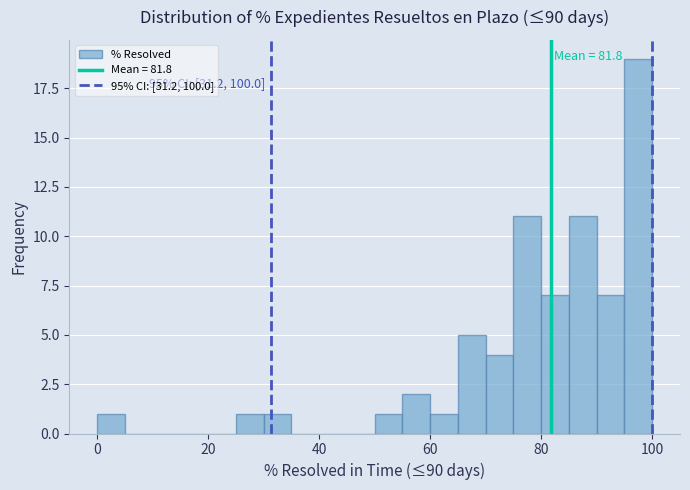

Read against the x-axis, roughly where is the centre of the tallest bar?

98